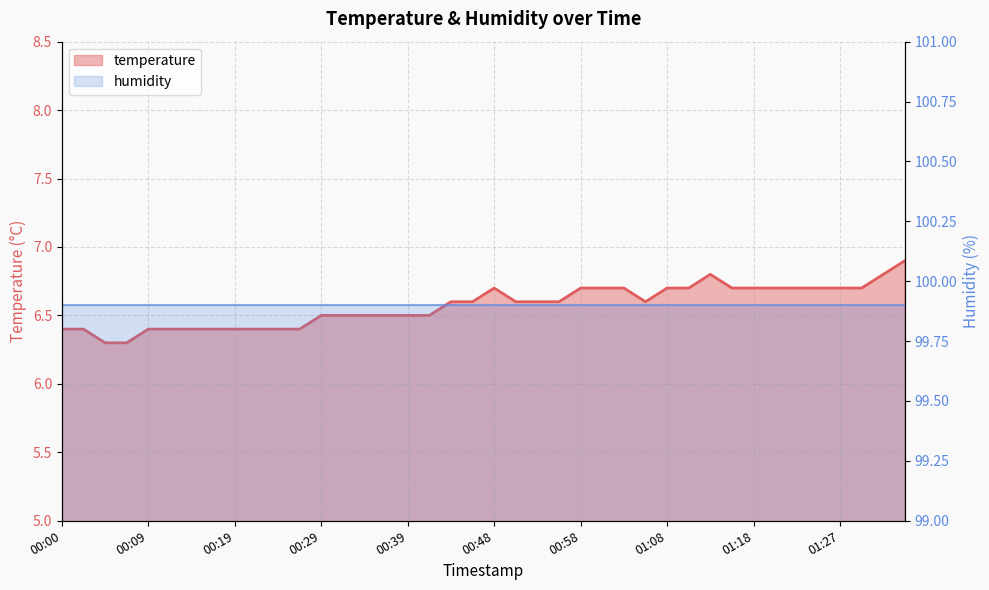

What is the sum of the values at 00:46 and 01:18?

13.3